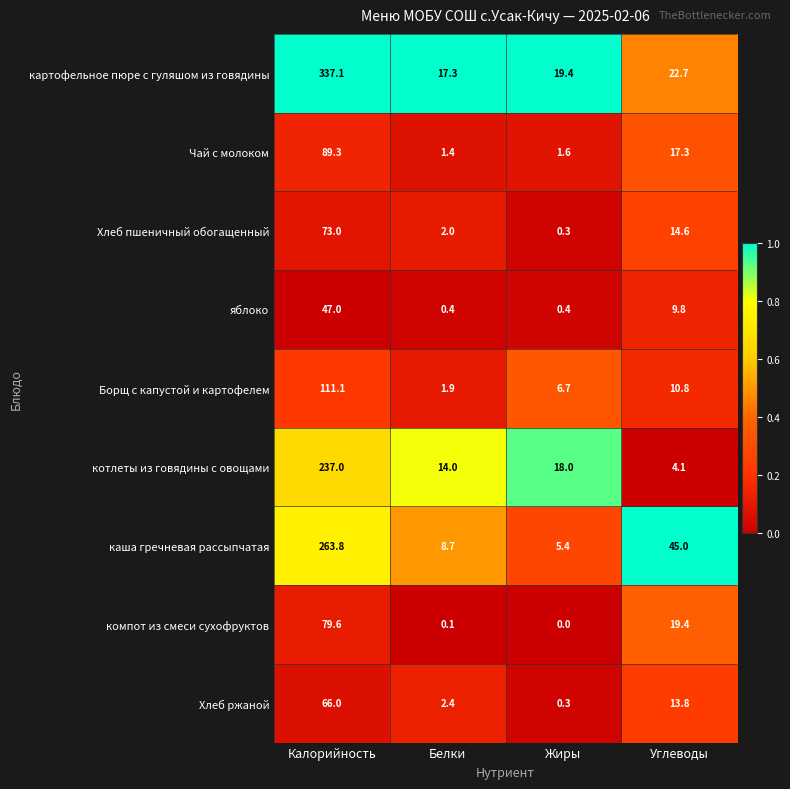

What is the difference between the highest and lowest values at Углеводы?

40.9